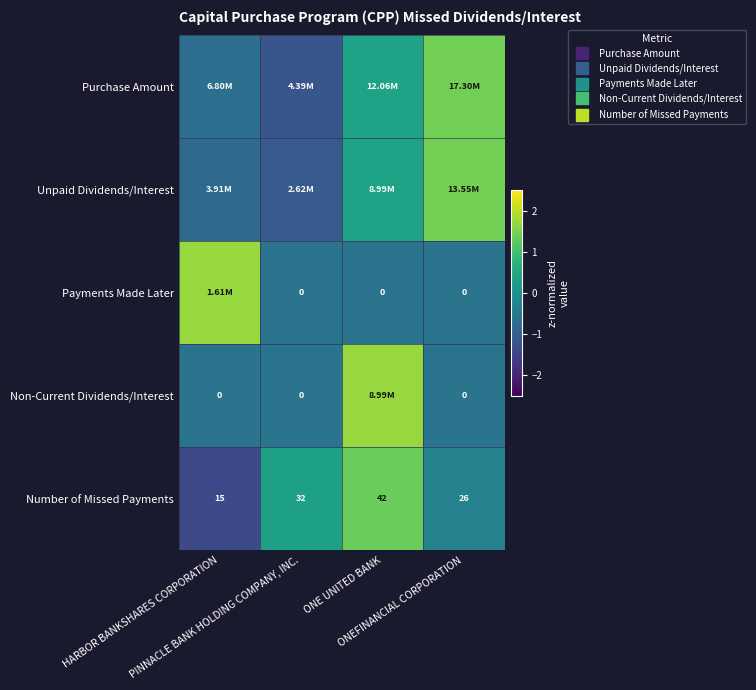

At which category is the sum across all series the highest?

ONE UNITED BANK